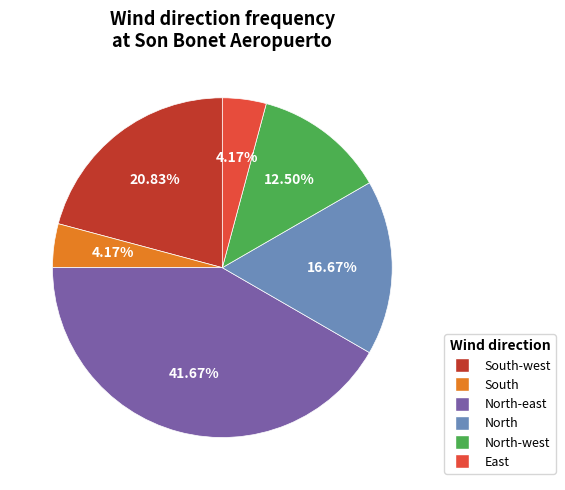

What is the largest slice in the pie chart?

North-east